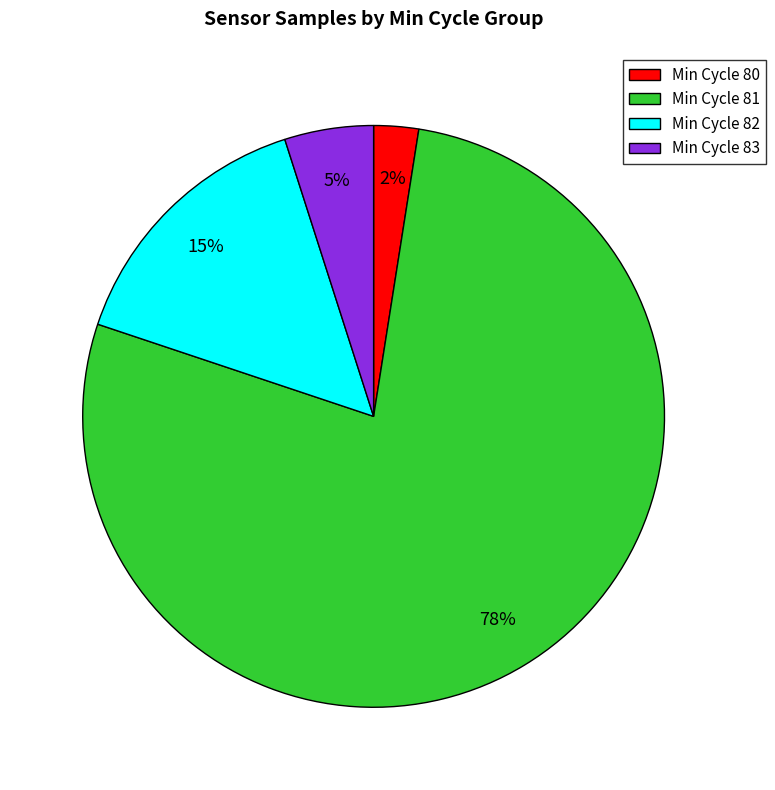

Which slice is the largest?

Min Cycle 81